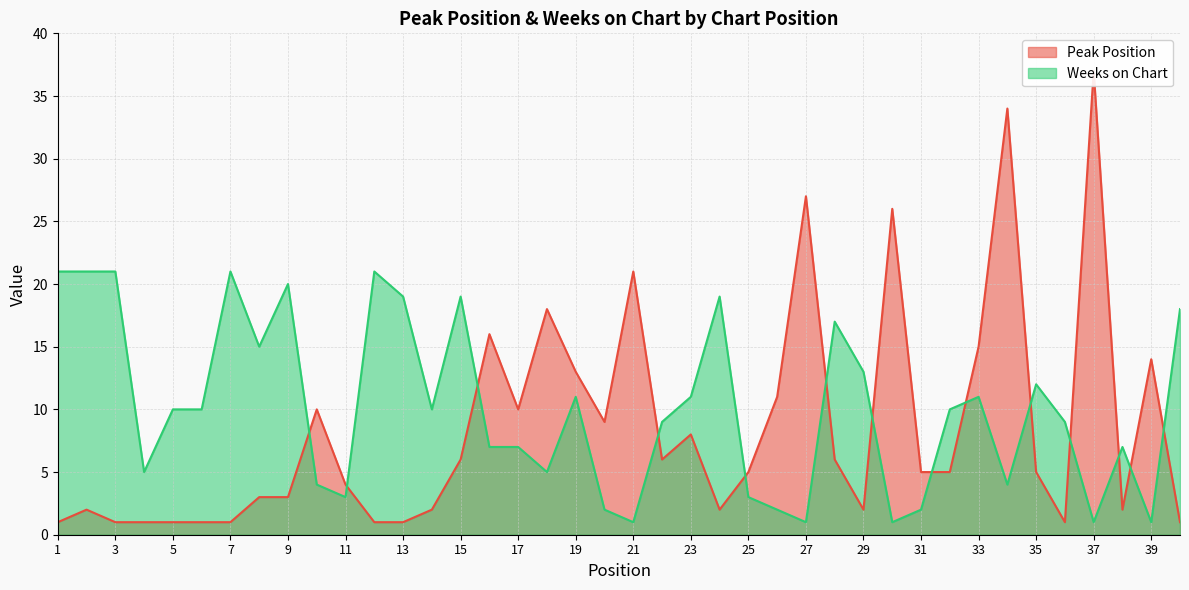

How many series are shown in this chart?

2